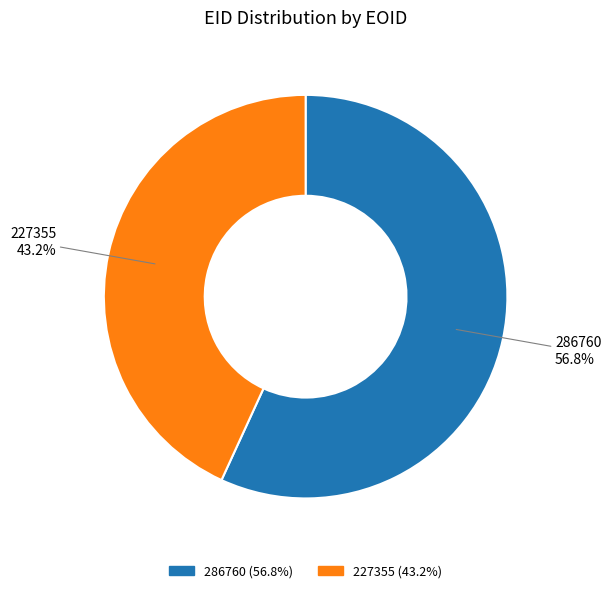

Which has a higher value, 227355 or 286760?

286760